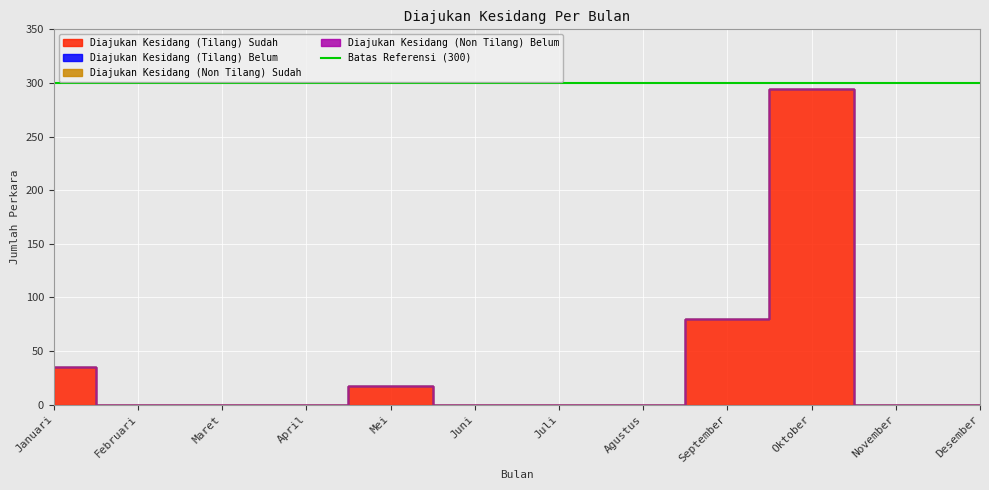

True or false: Diajukan Kesidang (Non Tilang) Sudah and Diajukan Kesidang (Tilang) Sudah intersect in this chart.

False